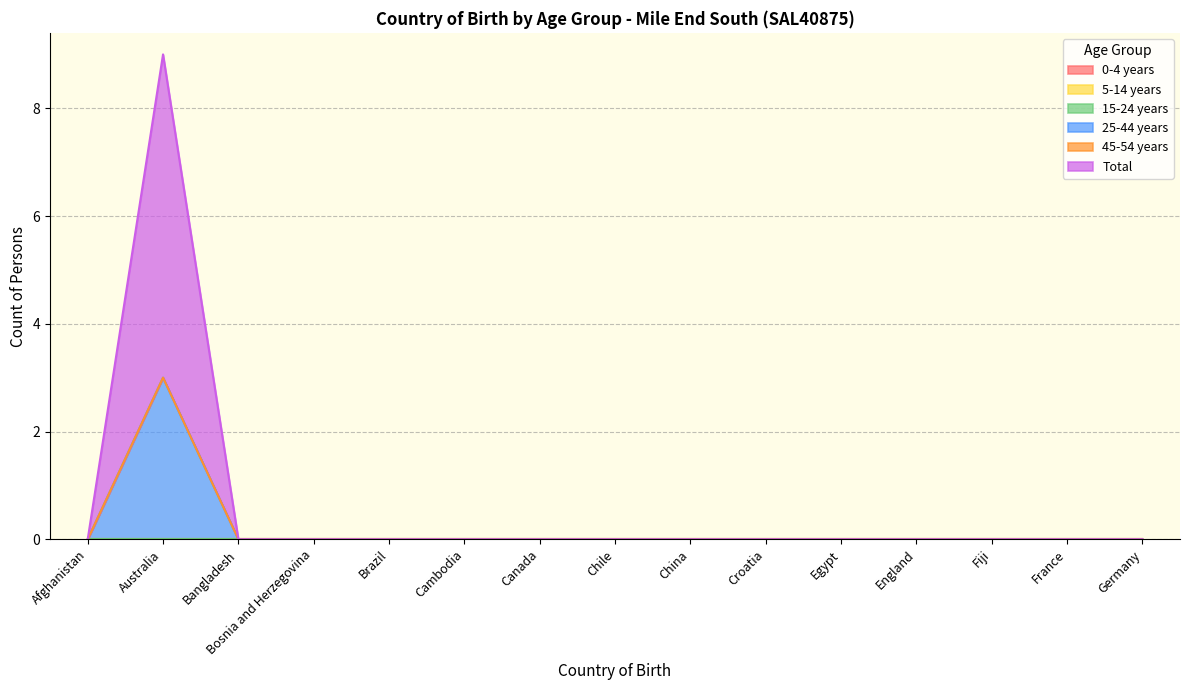

The 0-4 years series shows 0 at England. True or false?

True